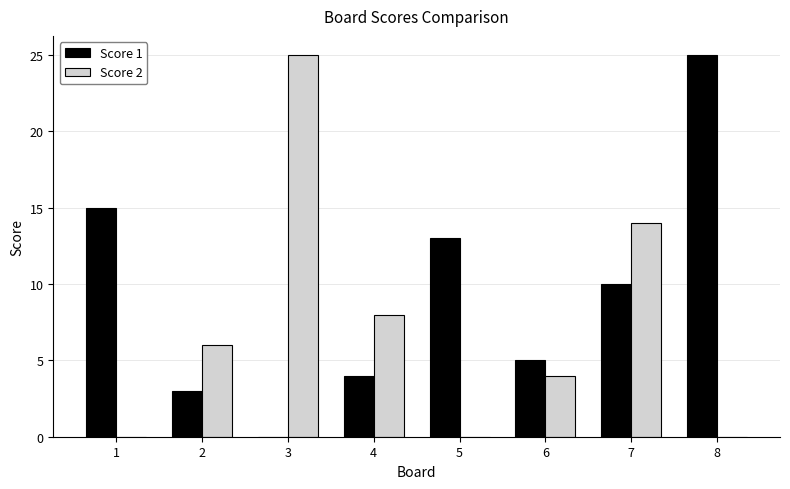

True or false: Score 1 has a value of 0 at 3.

True